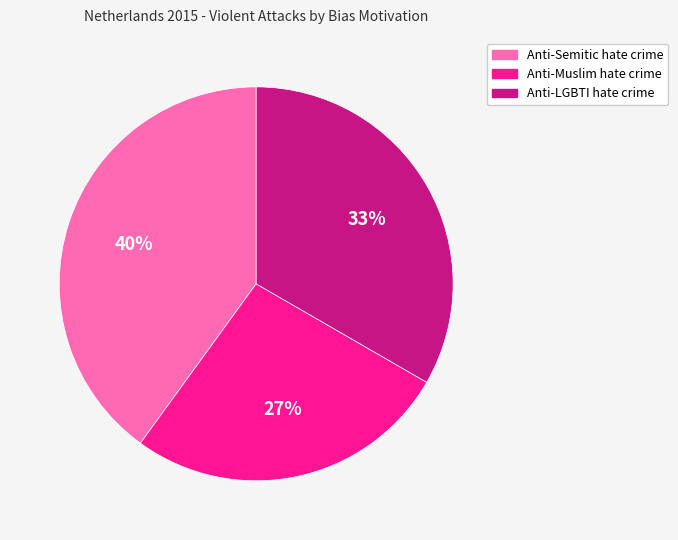

Rank the categories by value from lowest to highest.

Anti-Muslim hate crime, Anti-LGBTI hate crime, Anti-Semitic hate crime